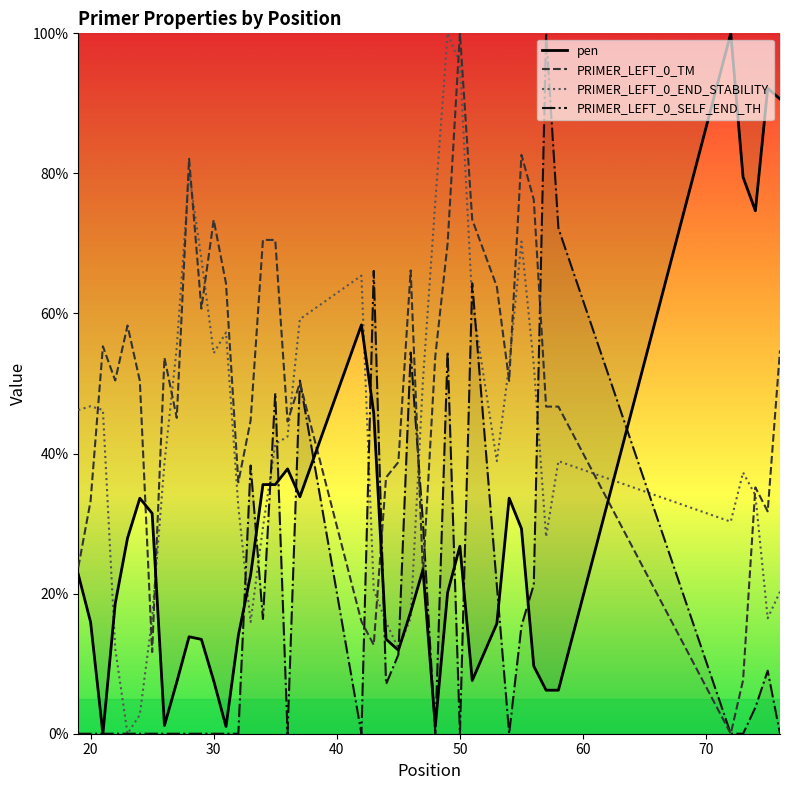

What are all the series names shown in the legend?

pen, PRIMER_LEFT_0_TM, PRIMER_LEFT_0_END_STABILITY, PRIMER_LEFT_0_SELF_END_TH